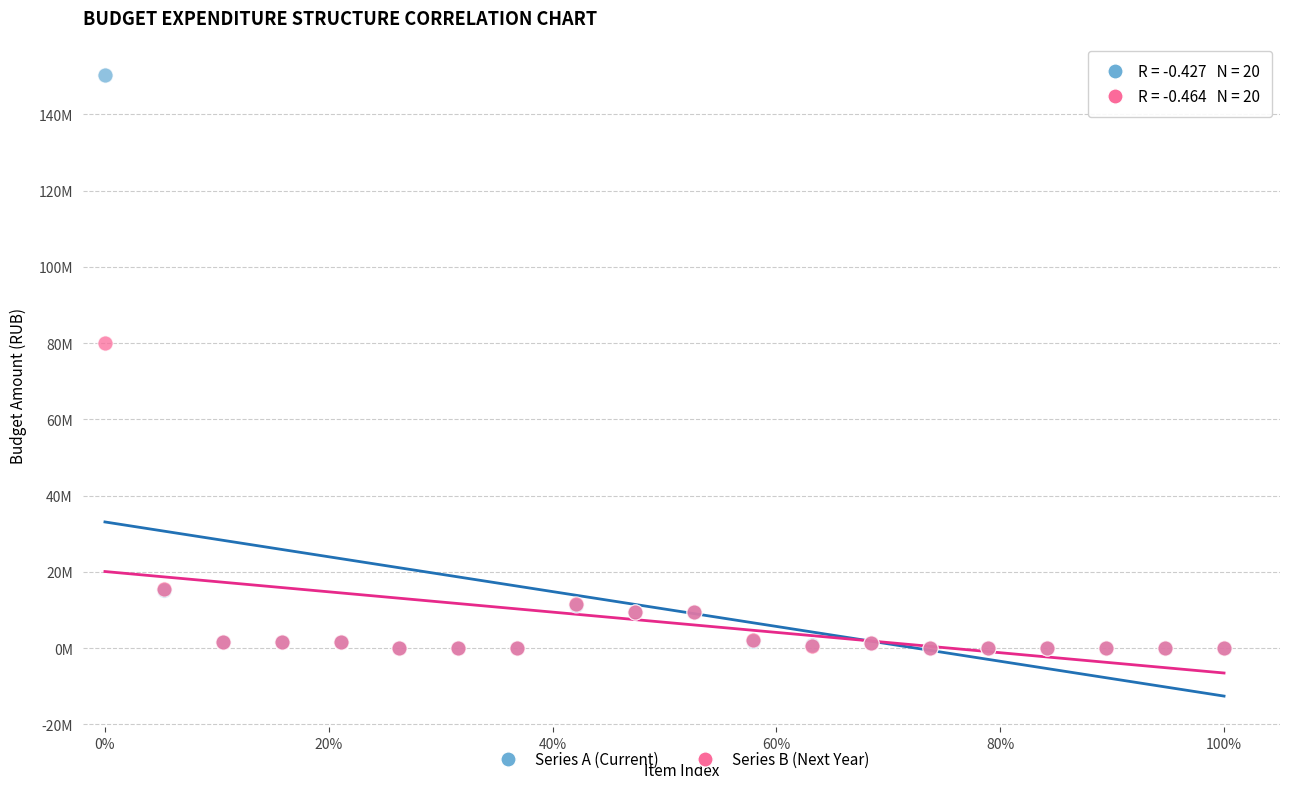

Which series has the widest spread of Y values?

Series A (Current)